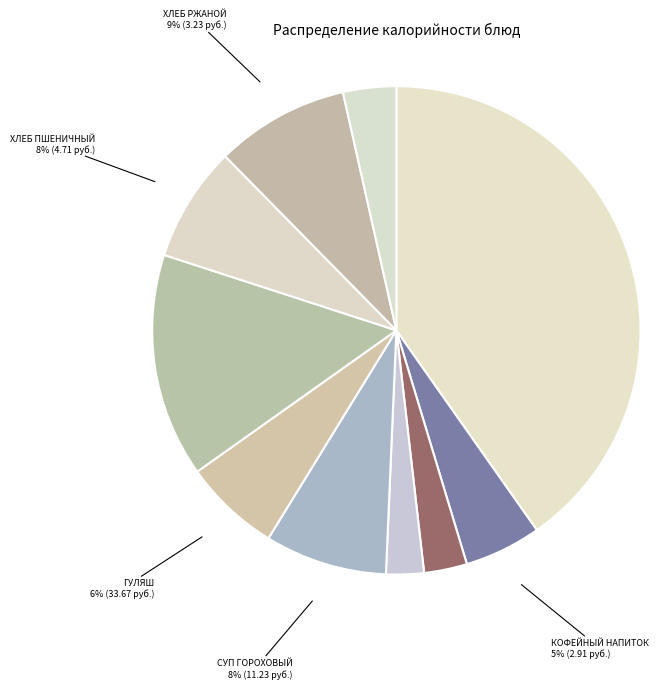

Count the number of slices in the pie.

10